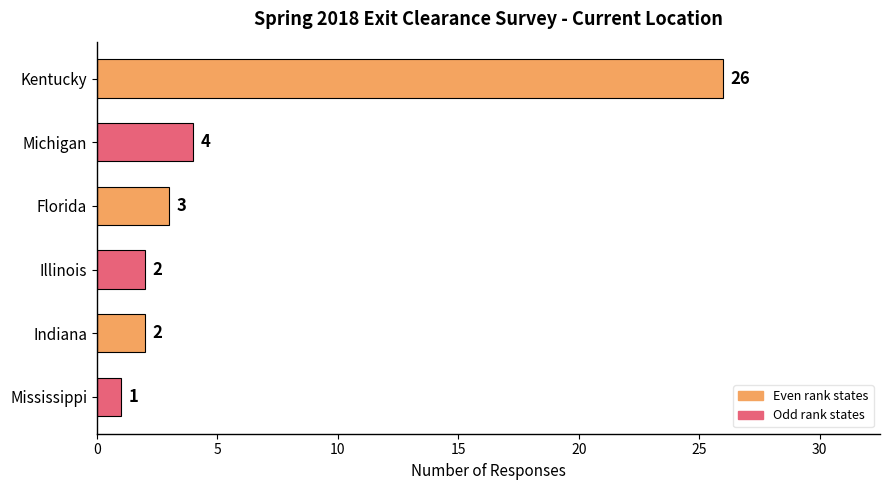

What is the ratio of the value at Kentucky to the value at Indiana?

13.0